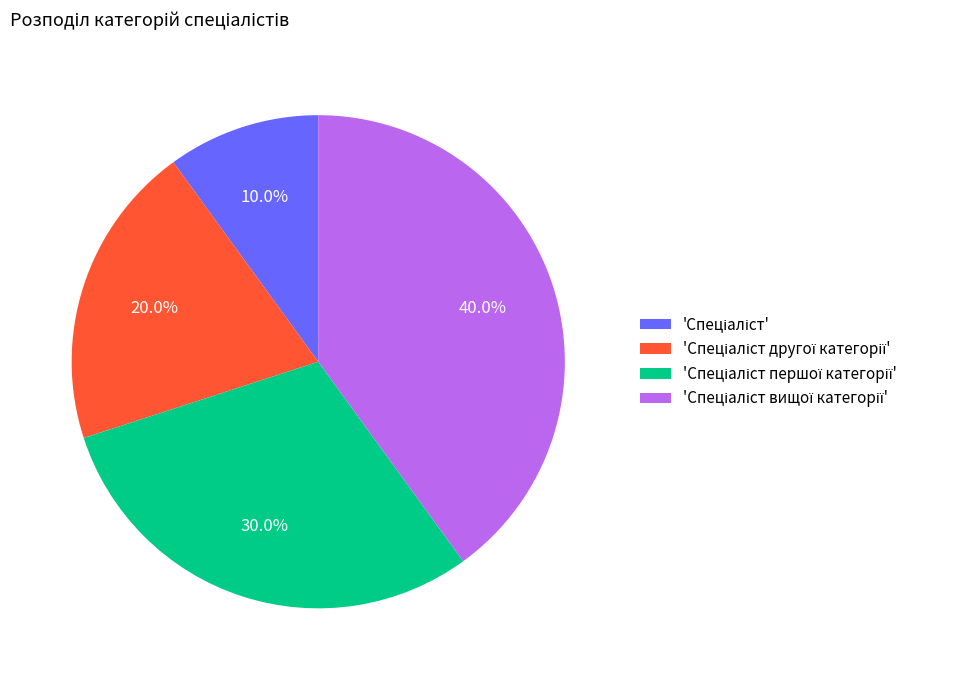

Is there a majority slice in this chart?

No